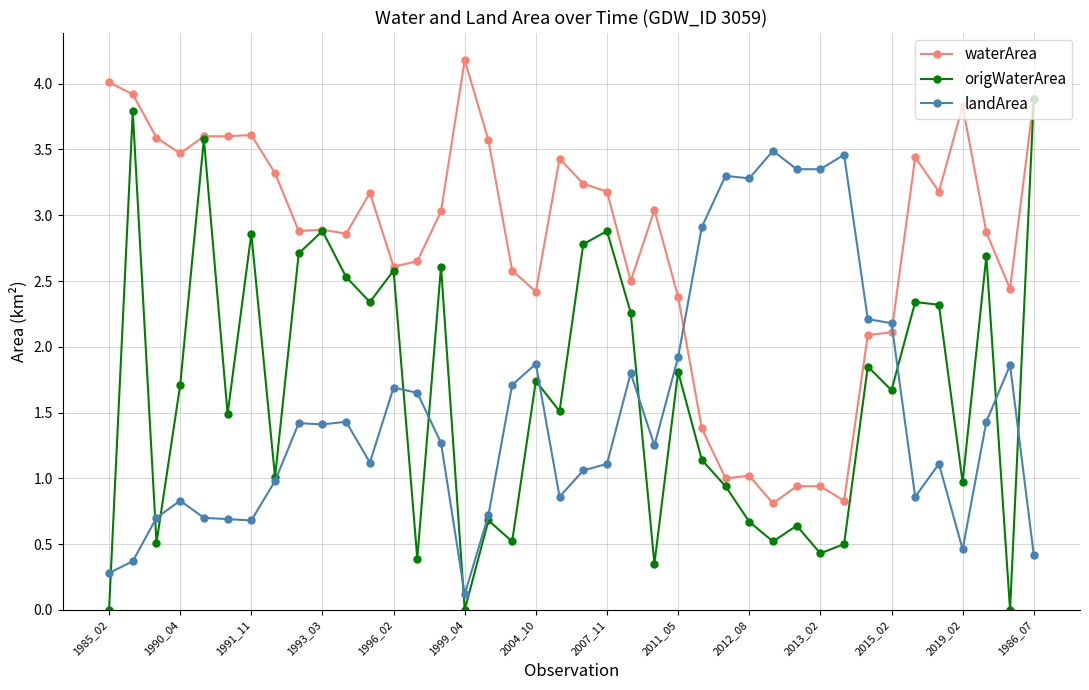

Which series has the widest spread of values?

origWaterArea